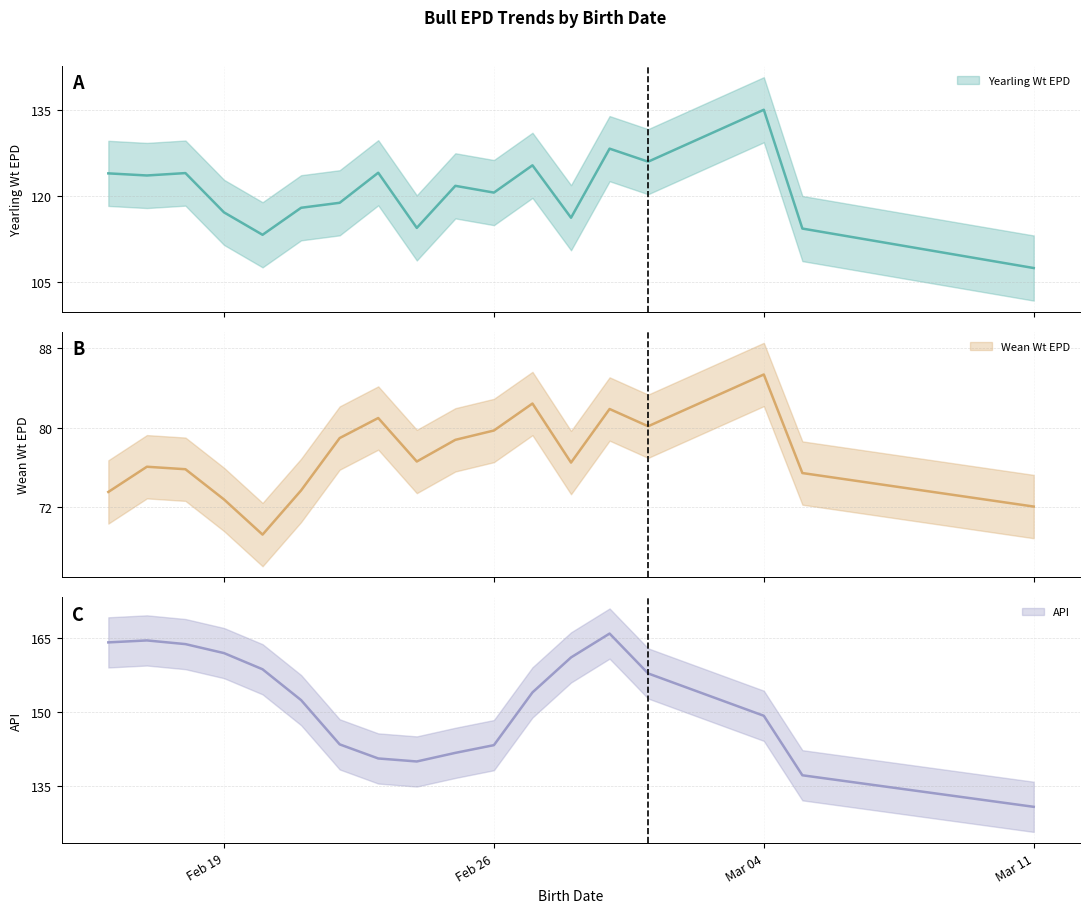

At which label does Yearling Wt EPD first exceed 121?

2024-02-16